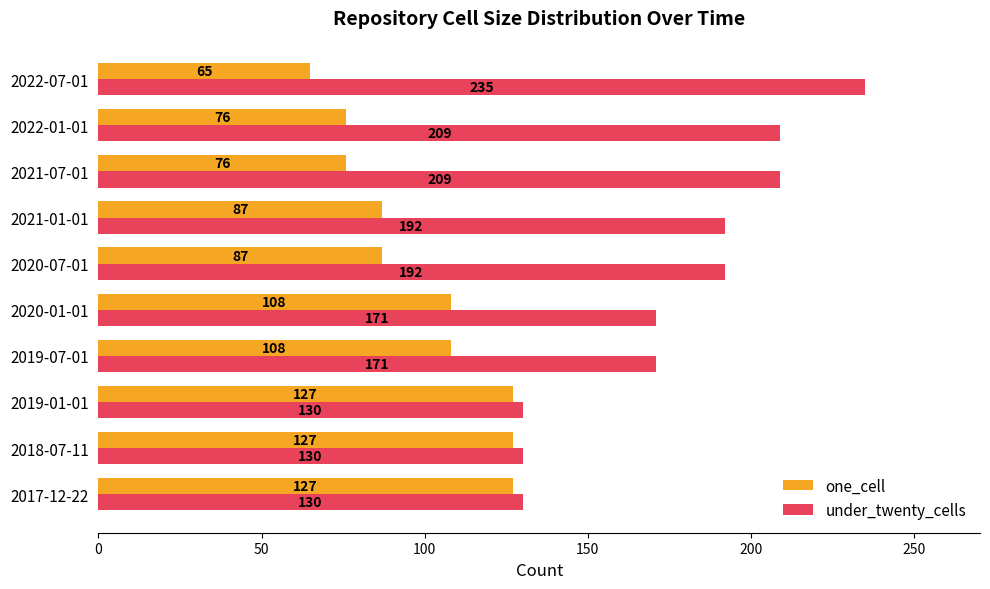

What are all the series names shown in the legend?

one_cell, under_twenty_cells